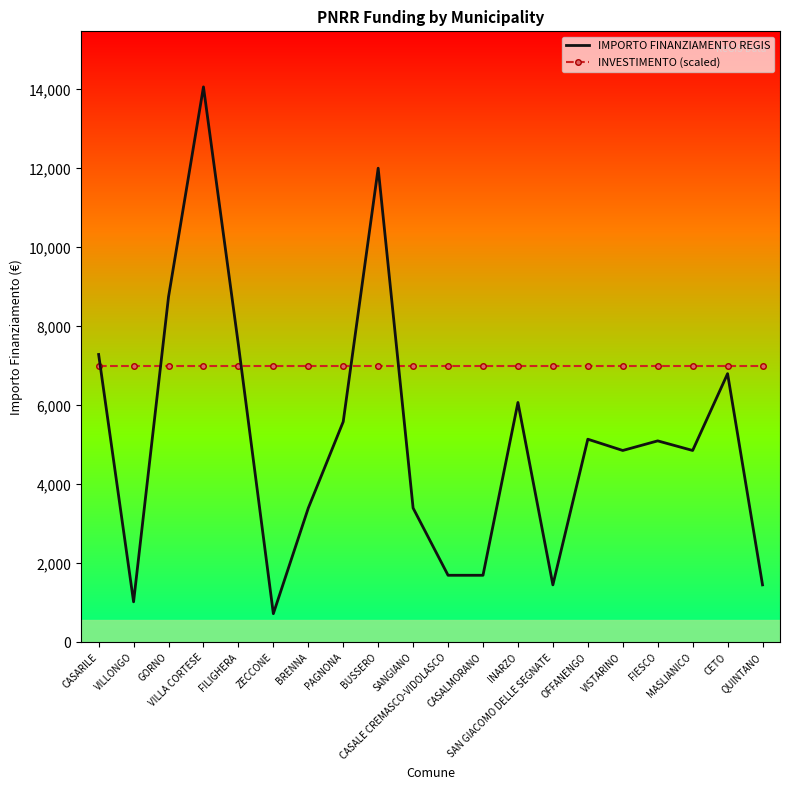

Is the value of IMPORTO FINANZIAMENTO REGIS at VISTARINO greater than the value of INVESTIMENTO (scaled) at ZECCONE?

No